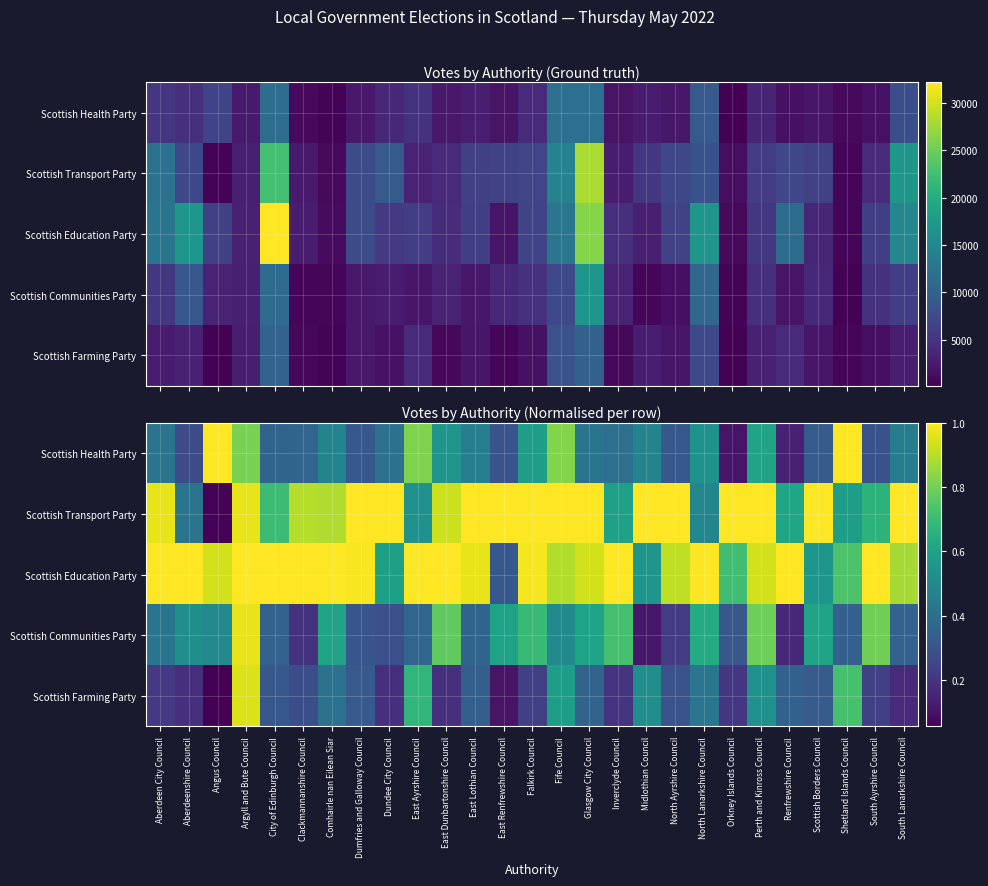

What is the approximate value of Scottish Communities Party at Renfrewshire Council?

0.2